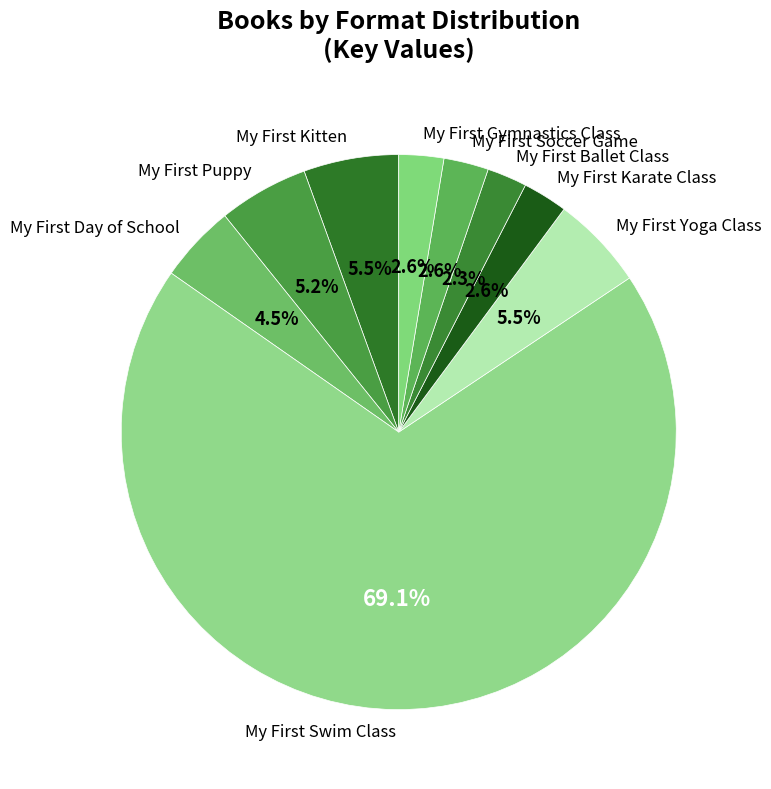

Which category has the biggest portion of the pie?

My First Swim Class